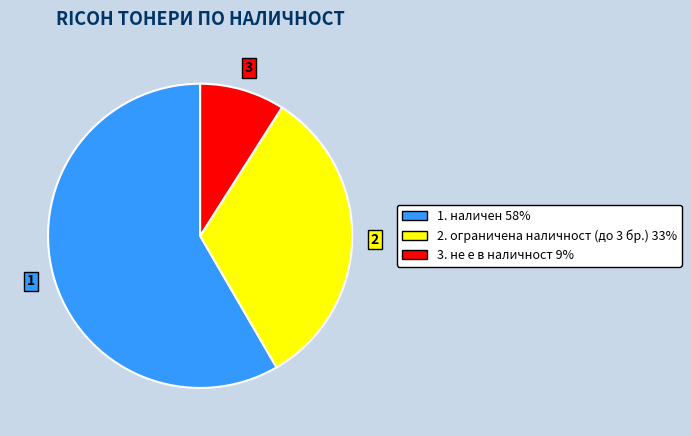

Does any single category account for the majority?

Yes